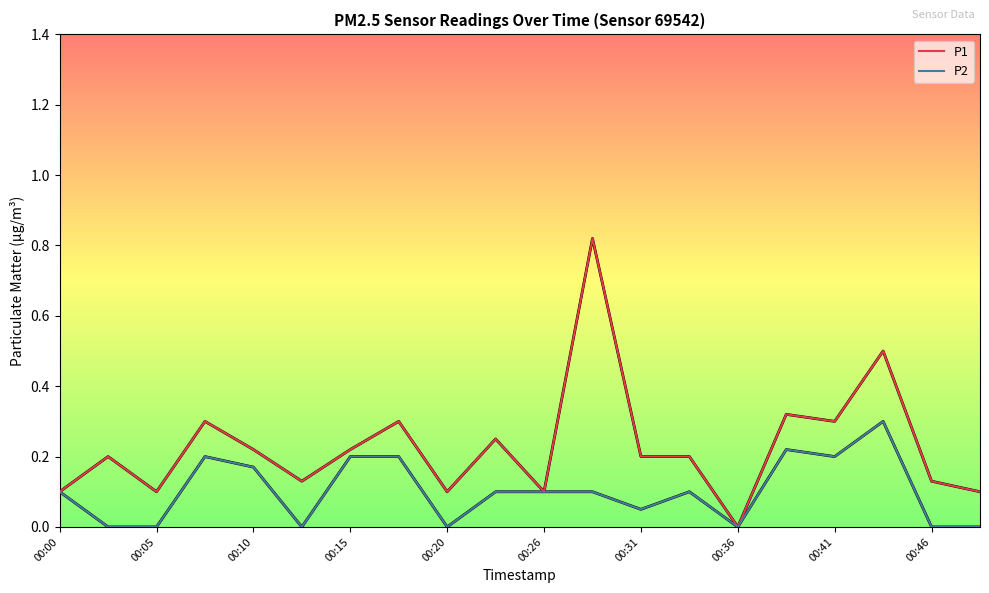

Rank the series by their average value, from highest to lowest.

P1, P2